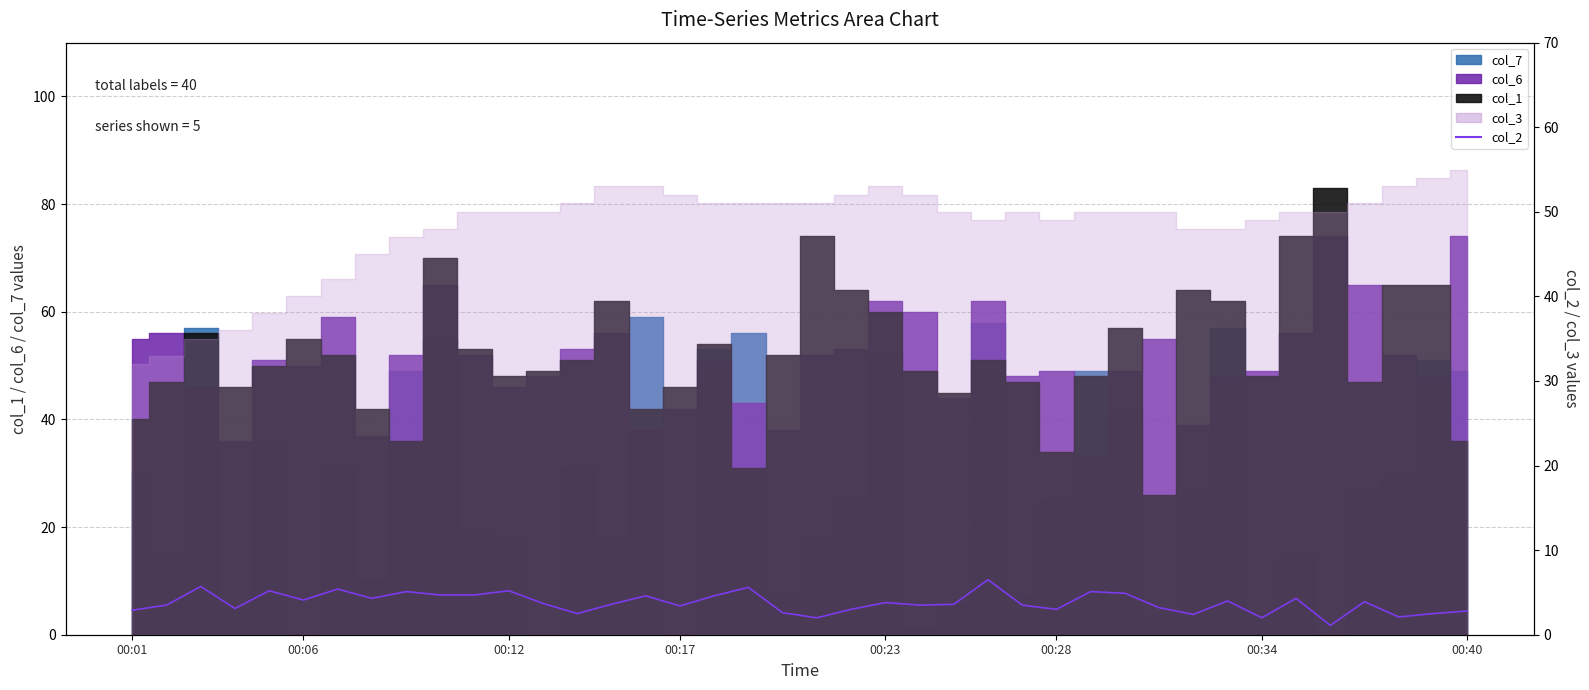

Which has a higher value, 19 or 24?

24